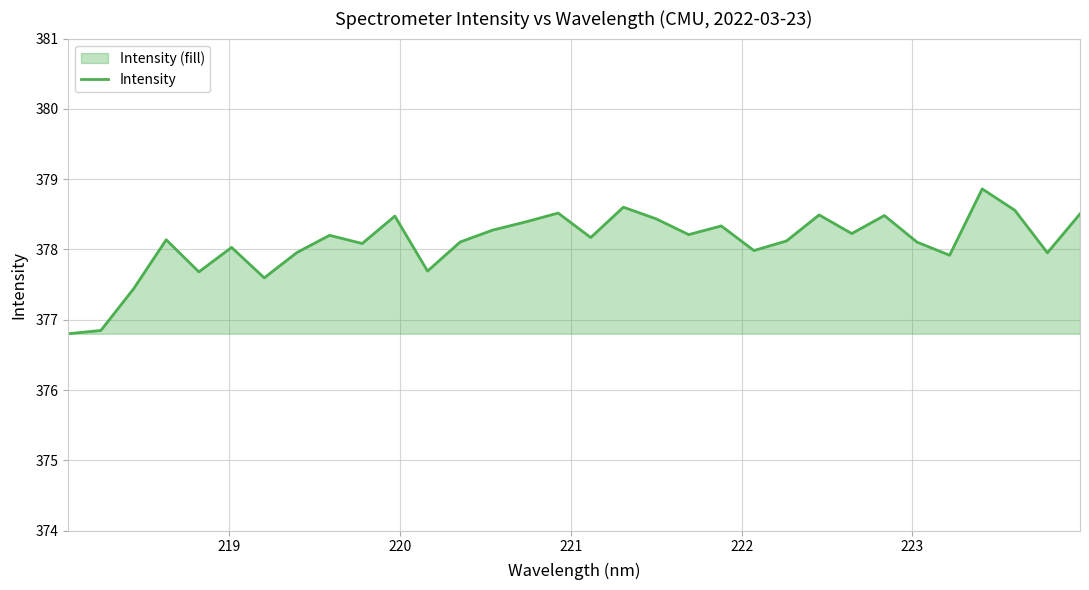

How many lines are shown in the chart?

1